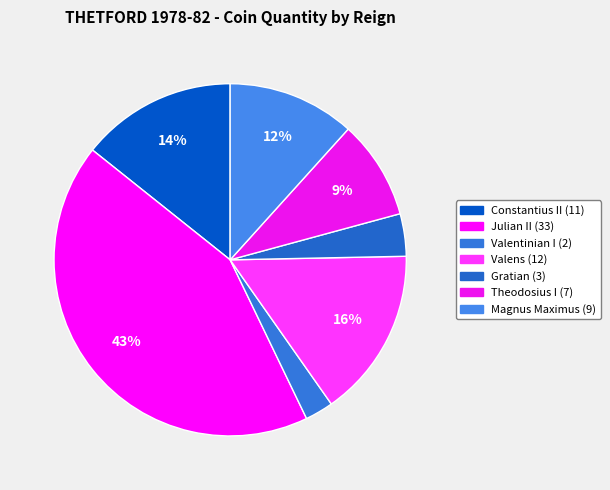

Count the number of slices in the pie.

7